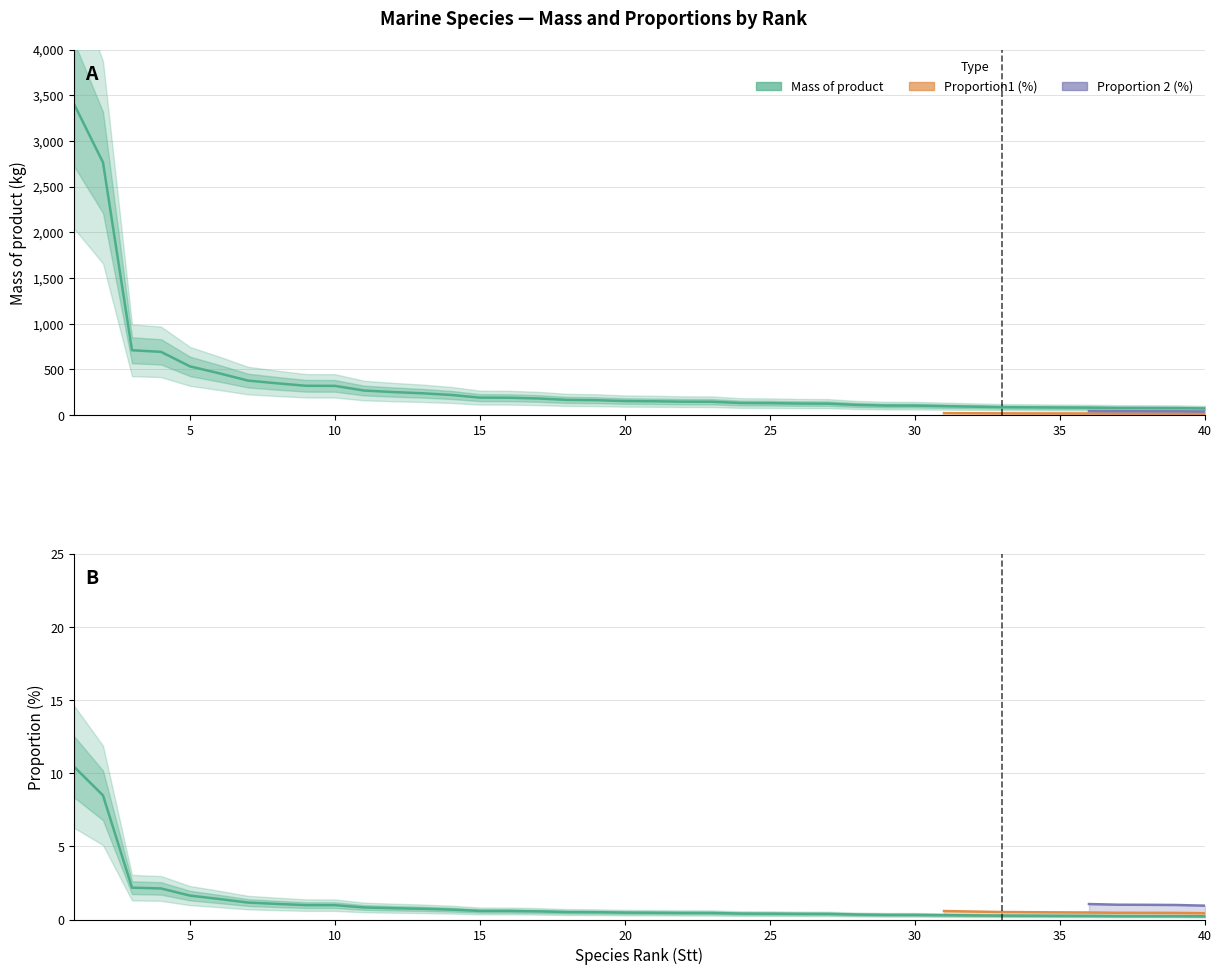

How many values in the Mass of product series are below 153?

20